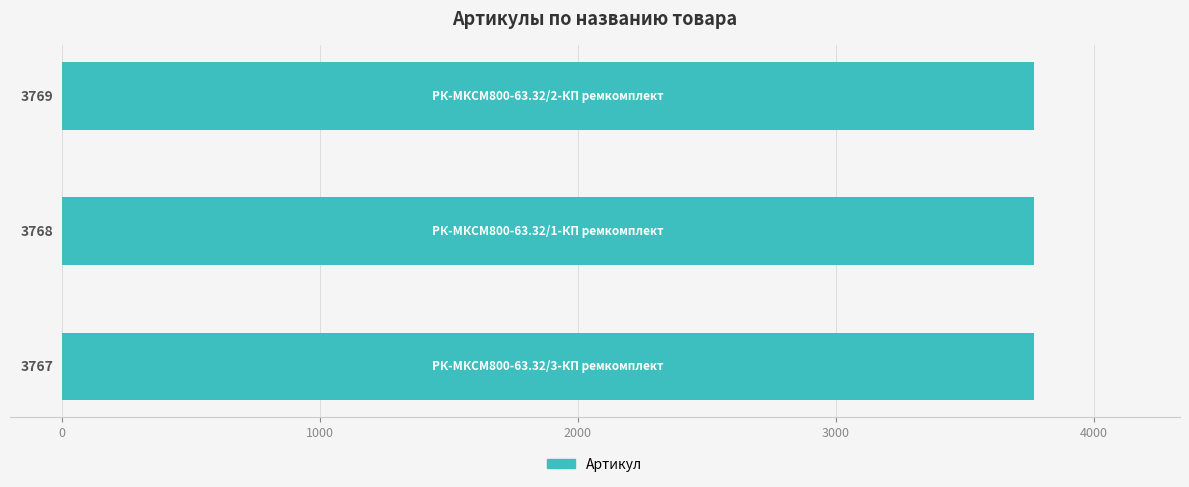

How many values are between 3767 and 3769?

3